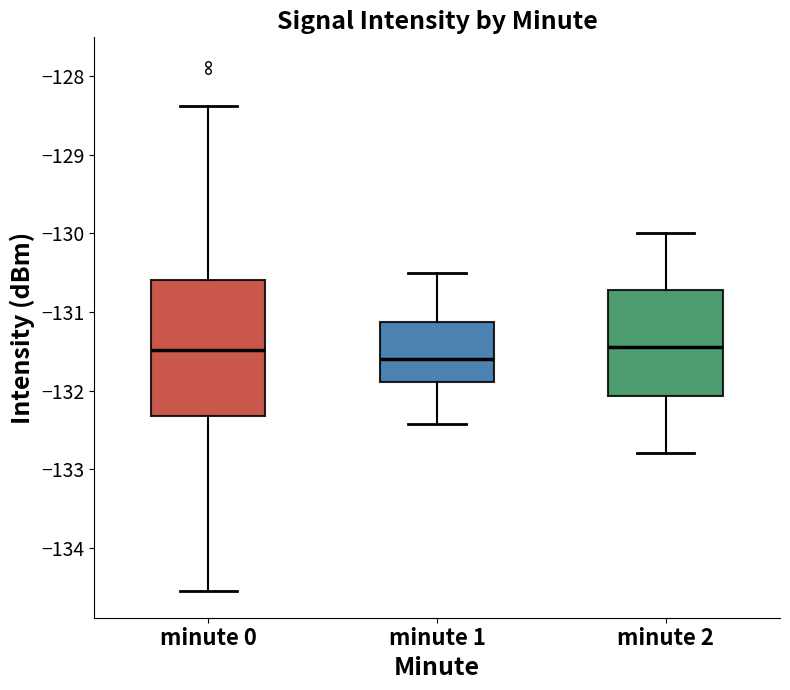

Comparing the boxes themselves (not the whiskers), which one is the tallest?

minute 0